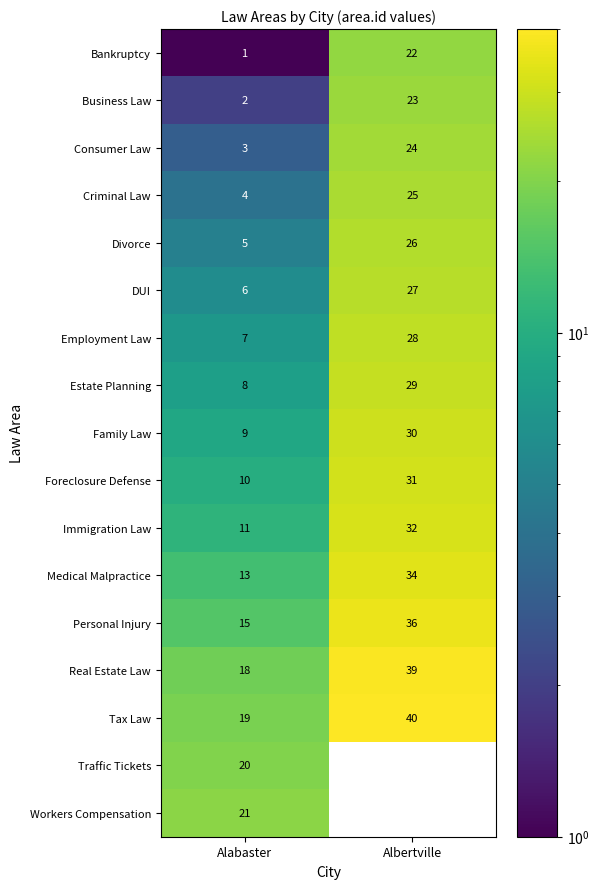

What is the difference between the maximum and minimum values in the Criminal Law series?

21